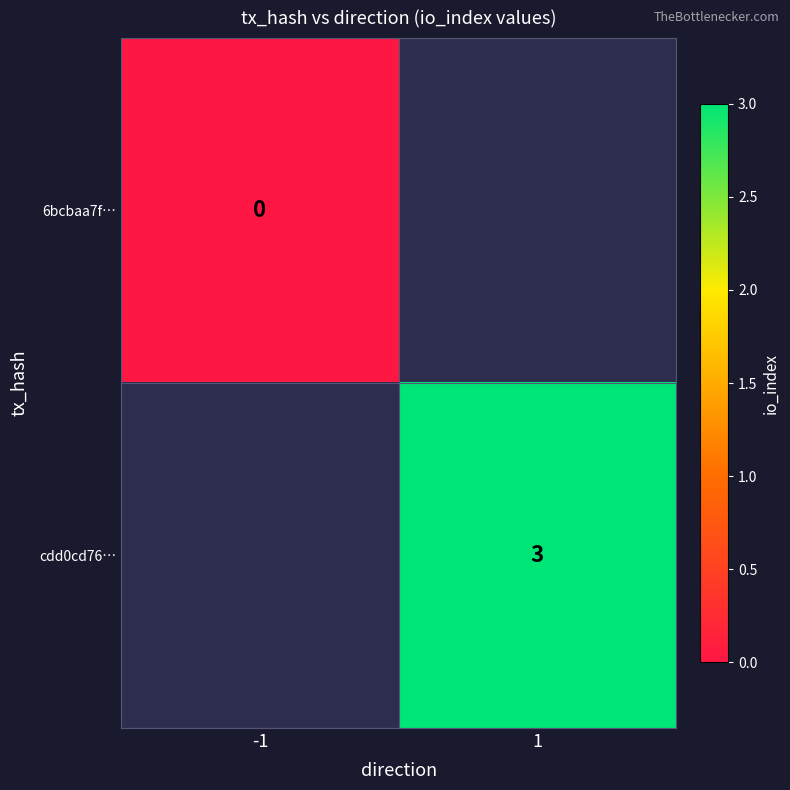

The value of cdd0cd76… at 1 is 3. True or false?

True